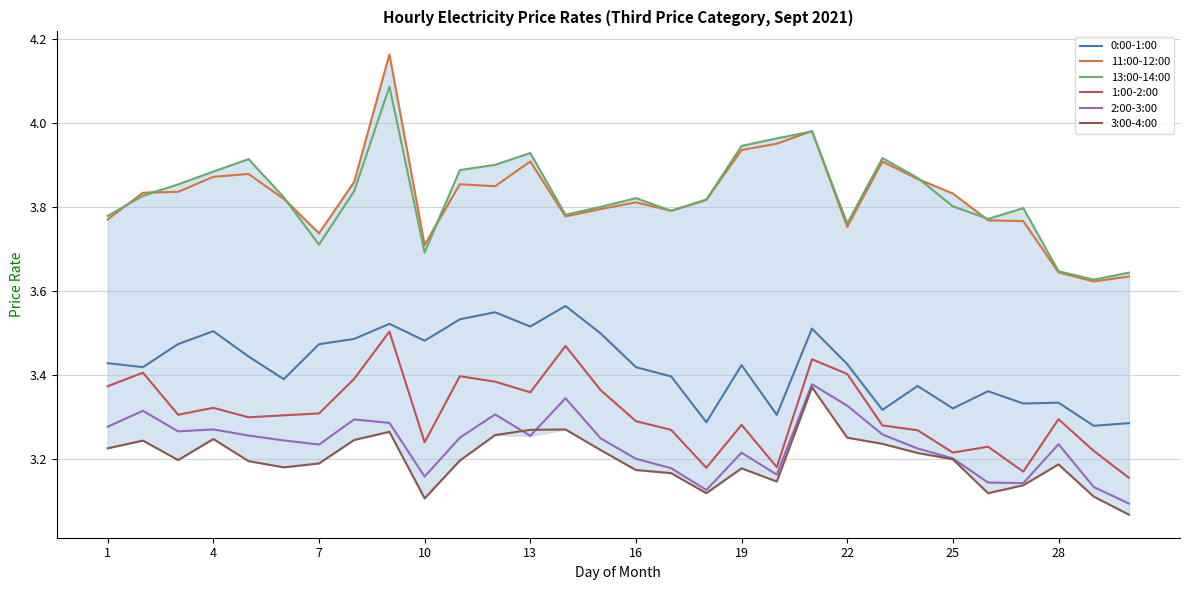

True or false: 3:00-4:00 and 11:00-12:00 intersect in this chart.

False